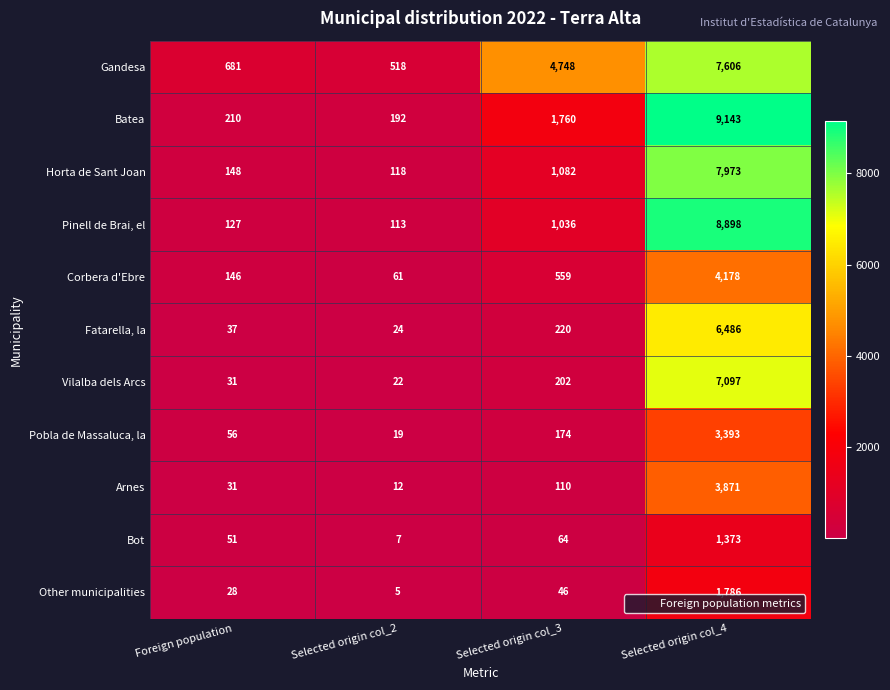

The value of Batea at Selected origin col_4 is 13350. True or false?

False